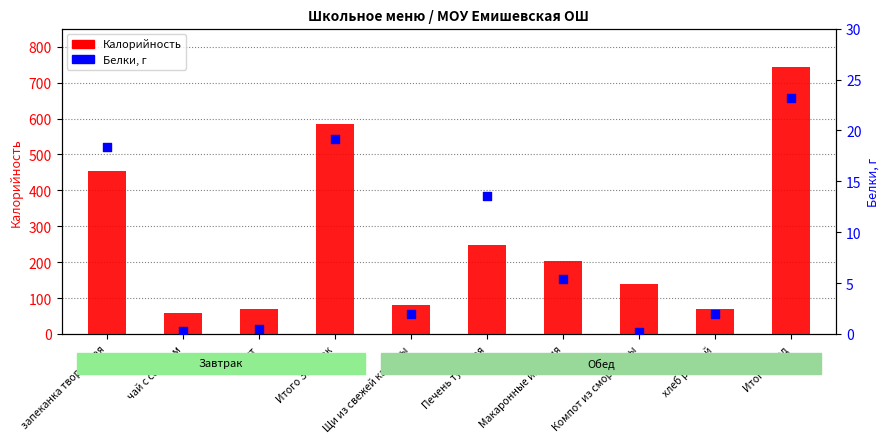

What is the total value across all series at Щи из свежей капусты?

84.5